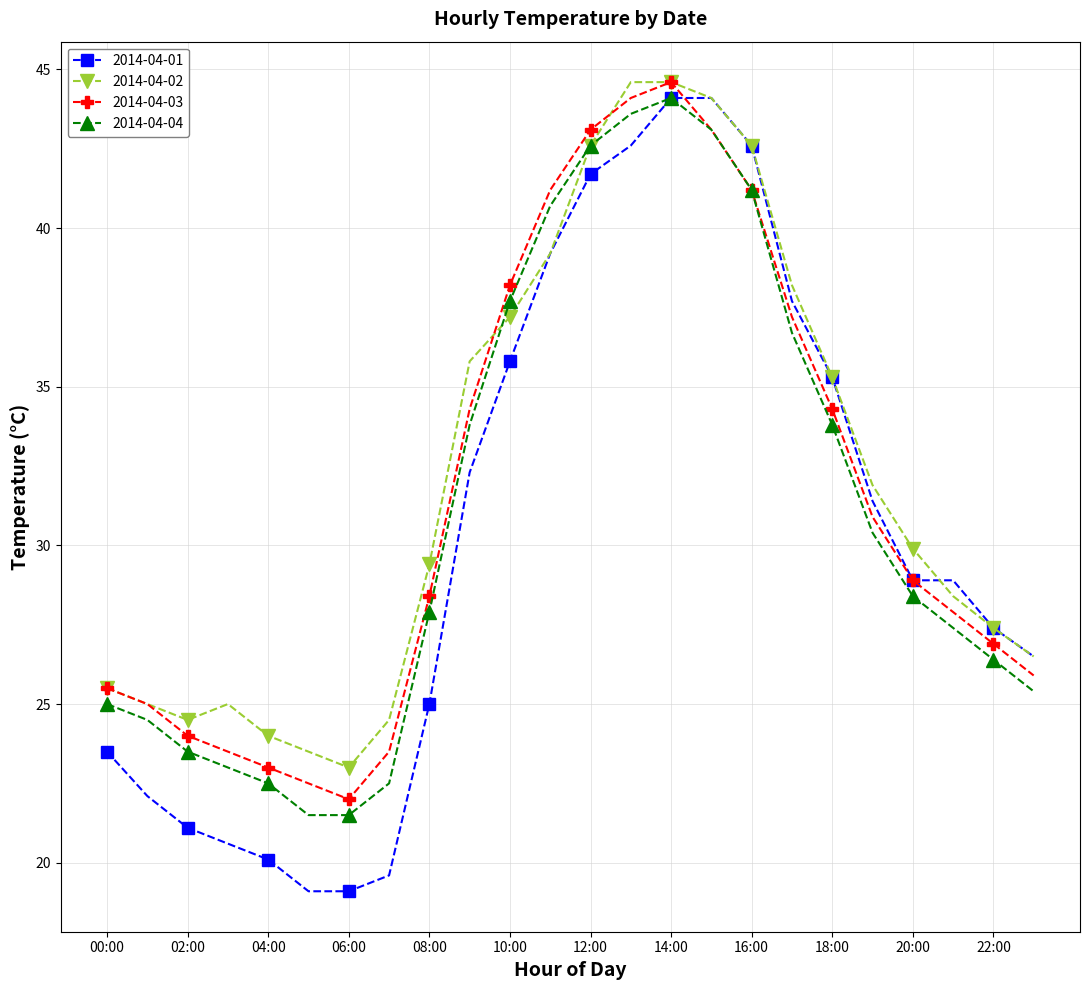

What is the value of the 2014-04-04 point at the 17th from the left?

41.2